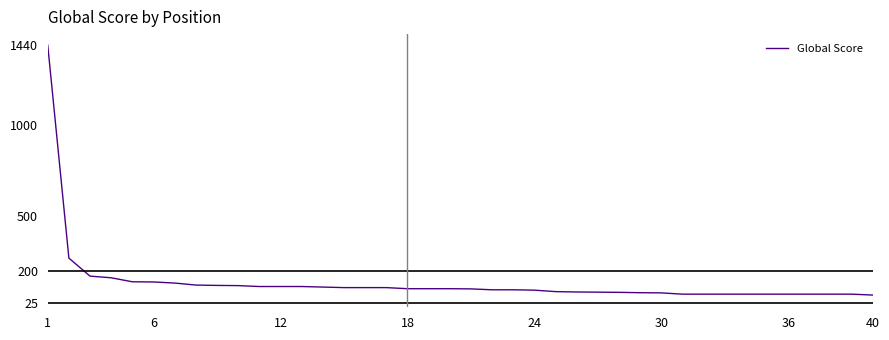

What is the minimum value shown in the chart?

67